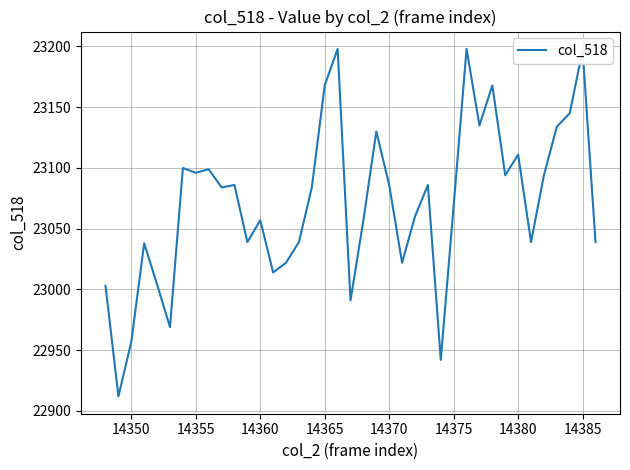

What is the greatest value displayed?

23198